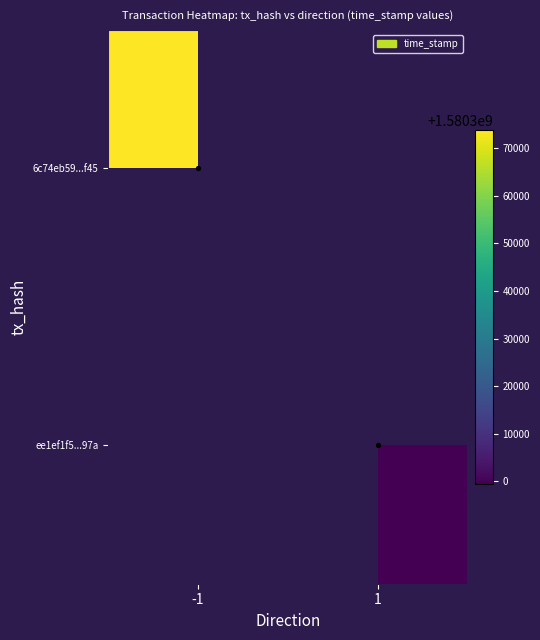

Where is 6c74eb59...f45 nearest to the value 1580373875?

-1